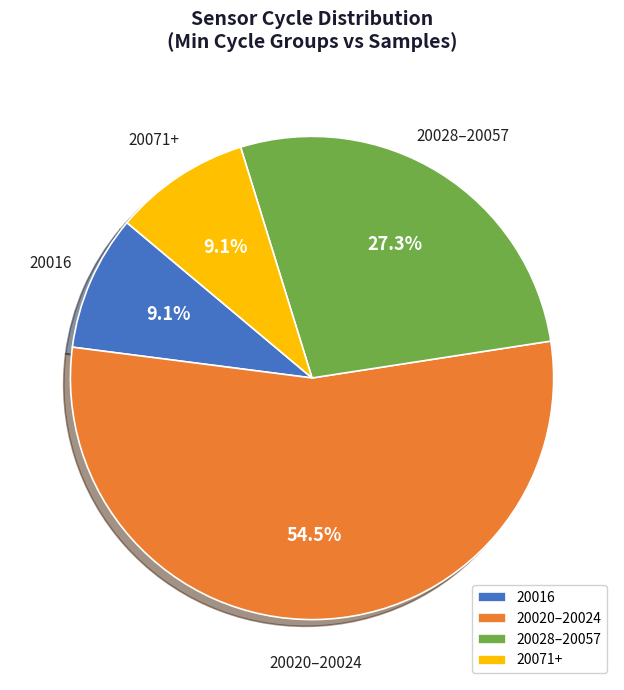

To the nearest percent, what is the average slice percentage?

25%